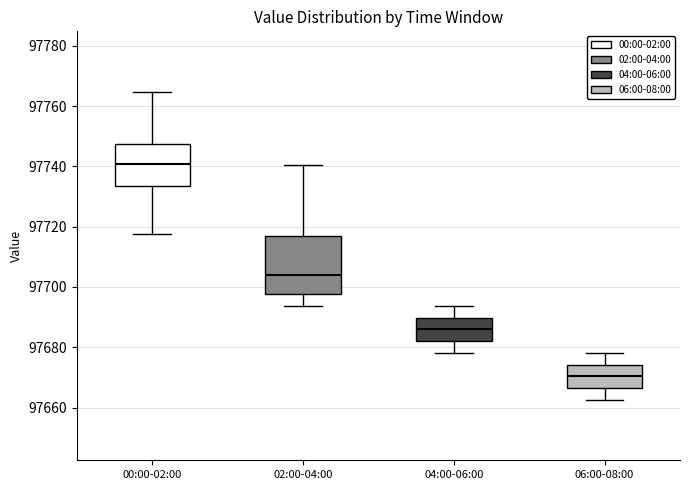

Reading left to right, transcribe this box plot: for each box, give where its median line is, the range the box spans, and where its two whiskers end, as read against the y-axis. The values are not printed on the chart, so give them approximately, as read against the axis.

00:00-02:00: median 97740, box 97734 to 97748, whiskers 97718 to 97764
02:00-04:00: median 97704, box 97698 to 97716, whiskers 97694 to 97740
04:00-06:00: median 97686, box 97682 to 97690, whiskers 97678 to 97694
06:00-08:00: median 97670, box 97666 to 97674, whiskers 97662 to 97678